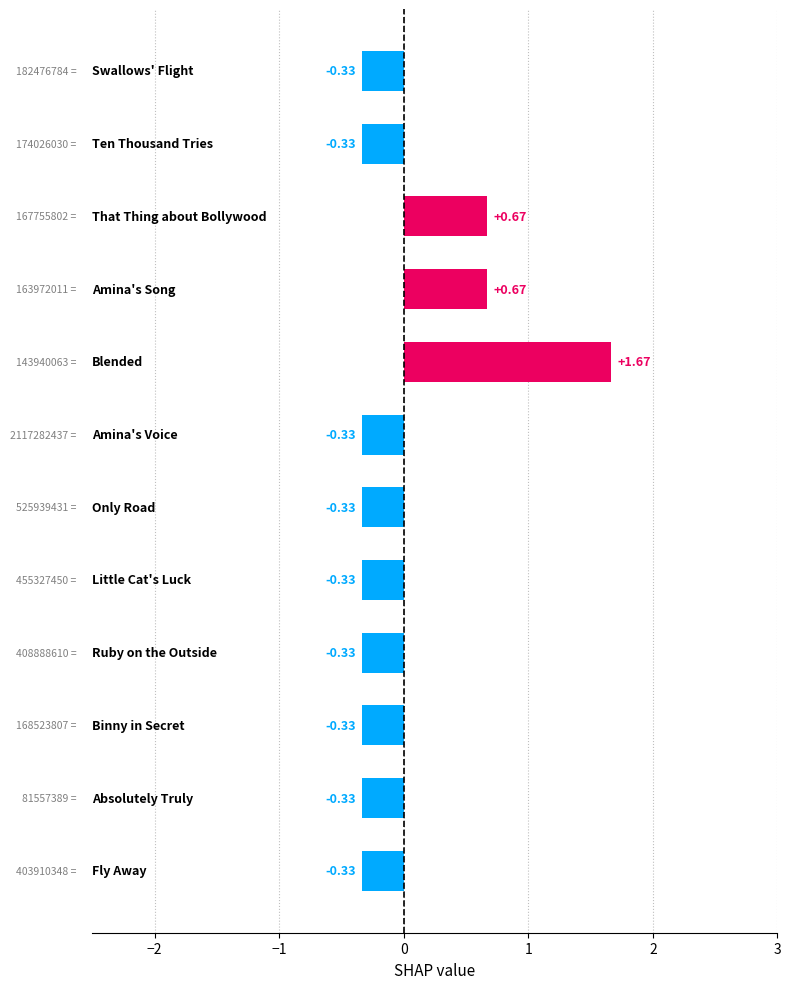

How many data points are less than 0?

9